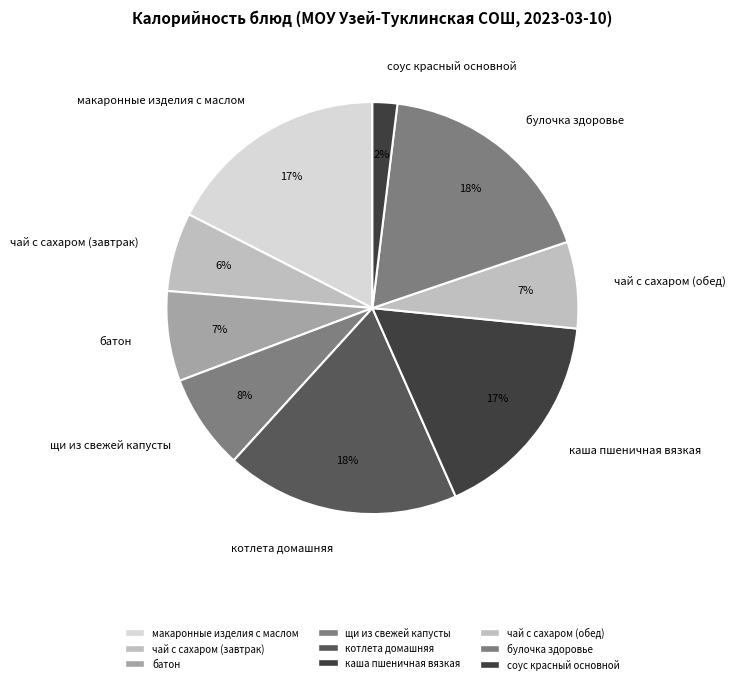

To the nearest percent, what percentage of the pie is щи из свежей капусты?

8%